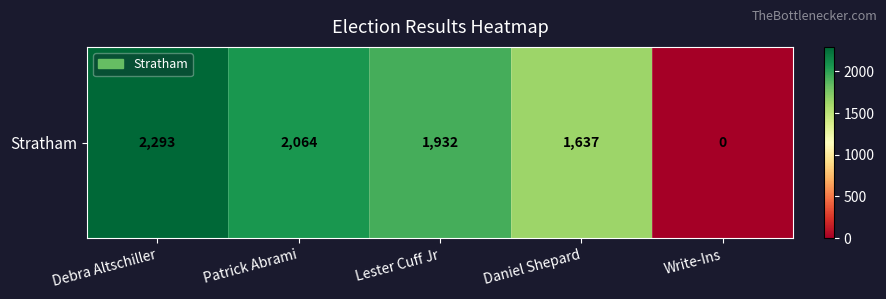

Rank the categories by value from lowest to highest.

Write-Ins, Daniel Shepard, Lester Cuff Jr, Patrick Abrami, Debra Altschiller